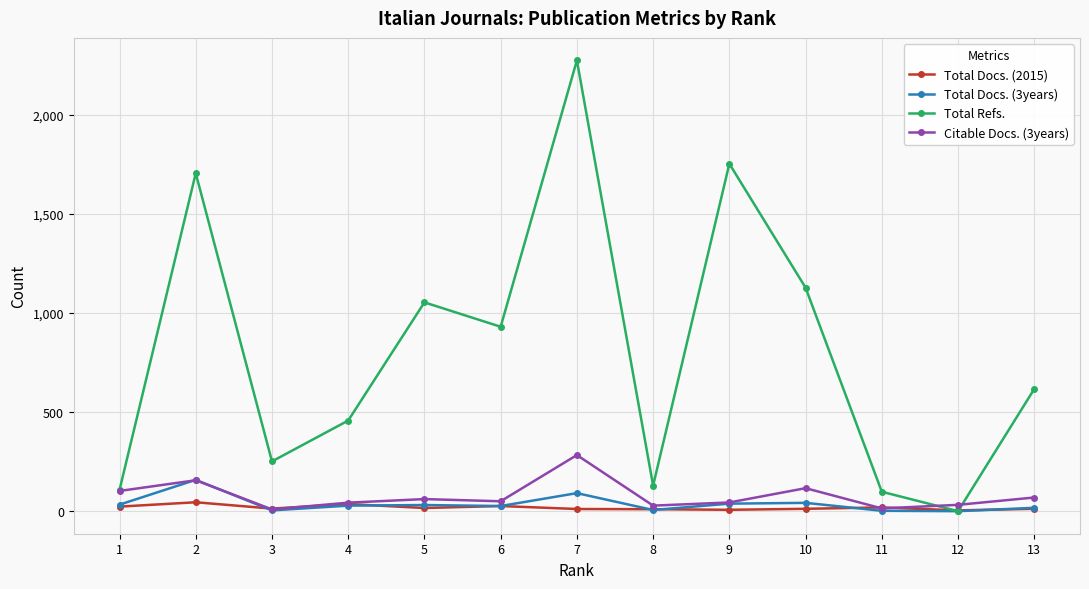

How many values in the Total Refs. series are below 616?

6